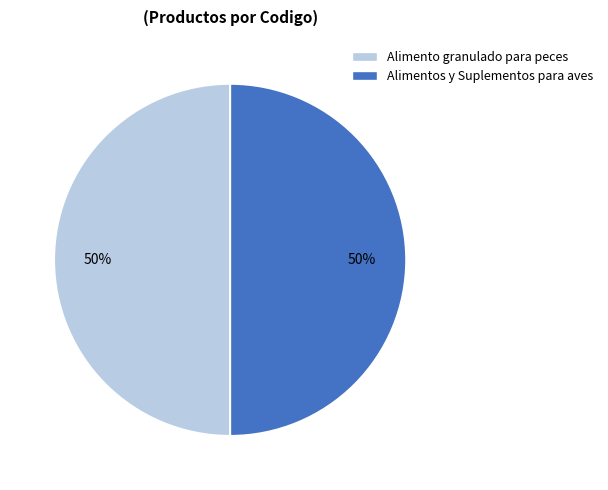

The Alimentos y Suplementos para aves slice represents 50% of the pie. True or false?

True